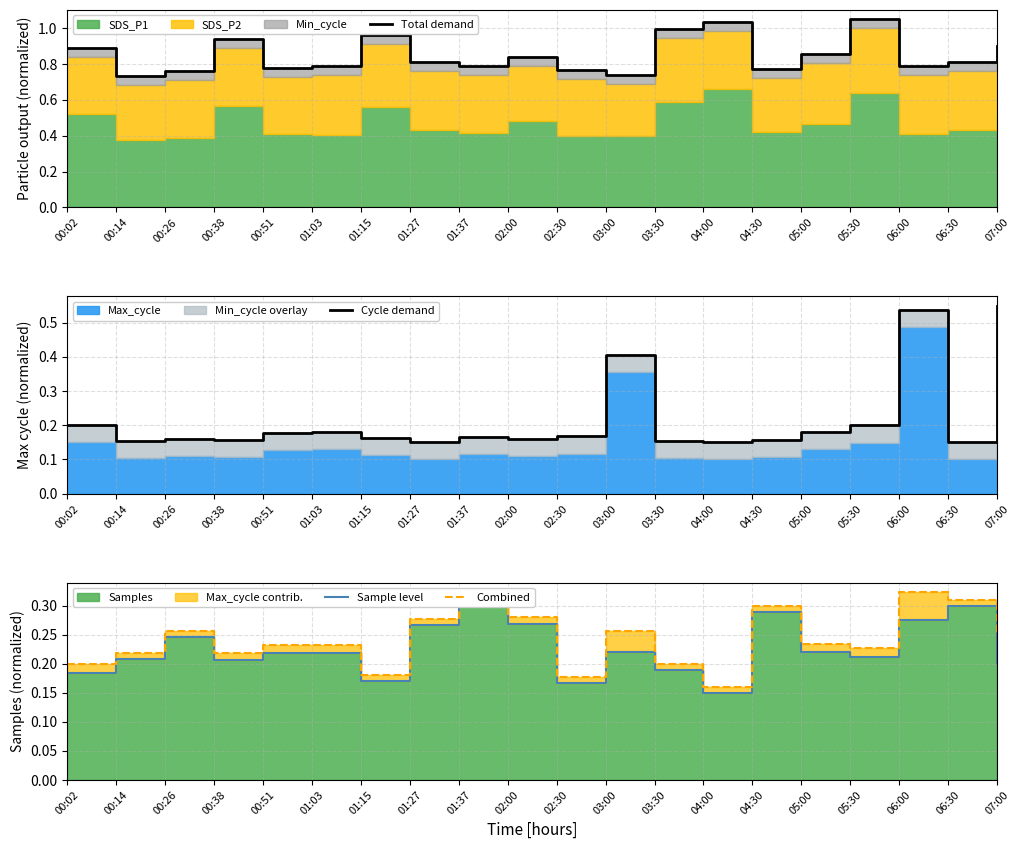

Is the value of Total demand at 01:03 greater than the value of Cycle demand at 00:51?

Yes